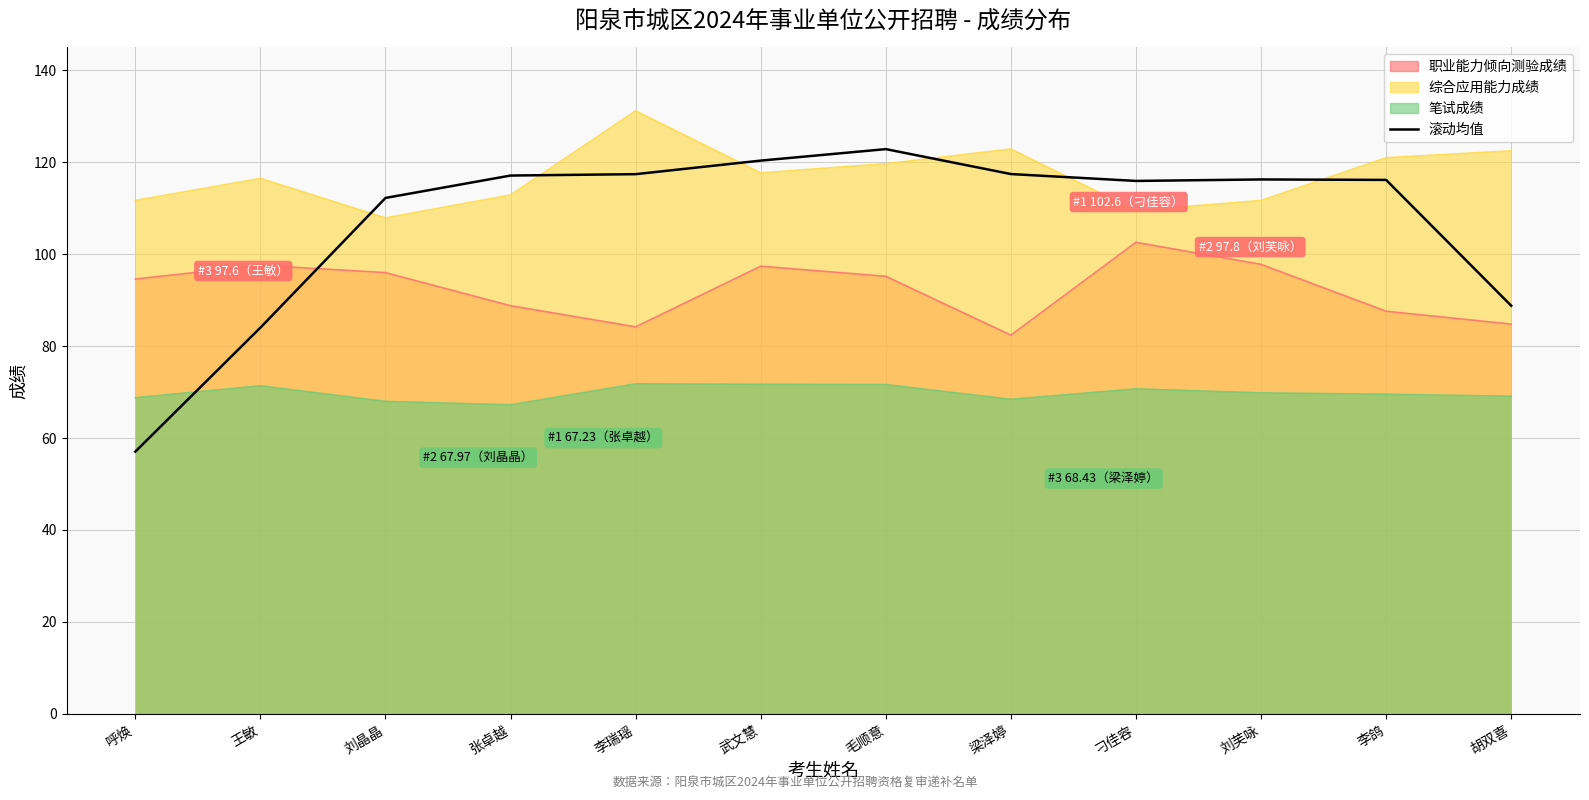

True or false: the data shows 154.9 at 胡双喜.

False